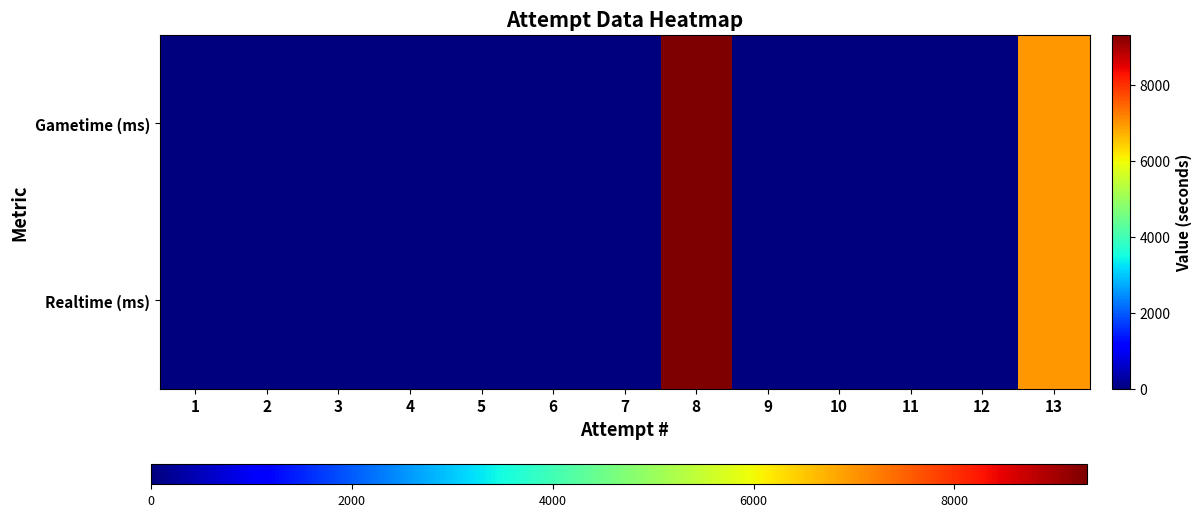

At how many categories does at least one series exceed 5712?

2